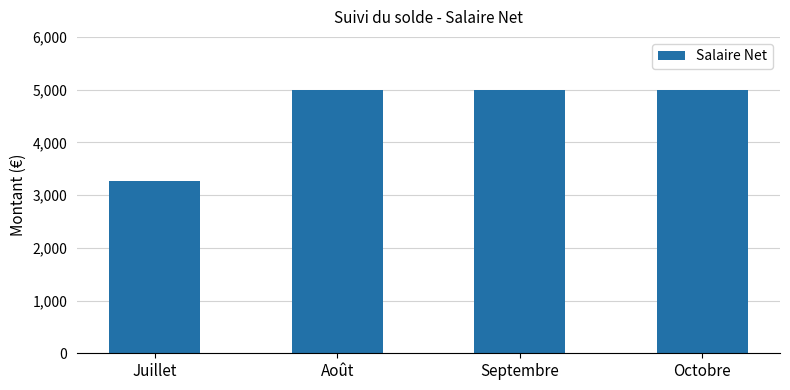

What is the sum of the values at Juillet and Août?

8276.3